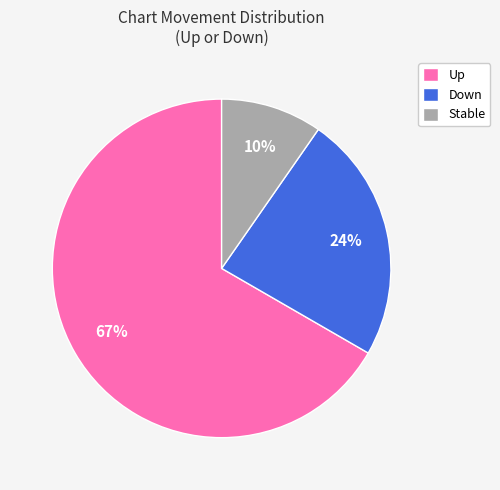

Which category has the biggest portion of the pie?

Up